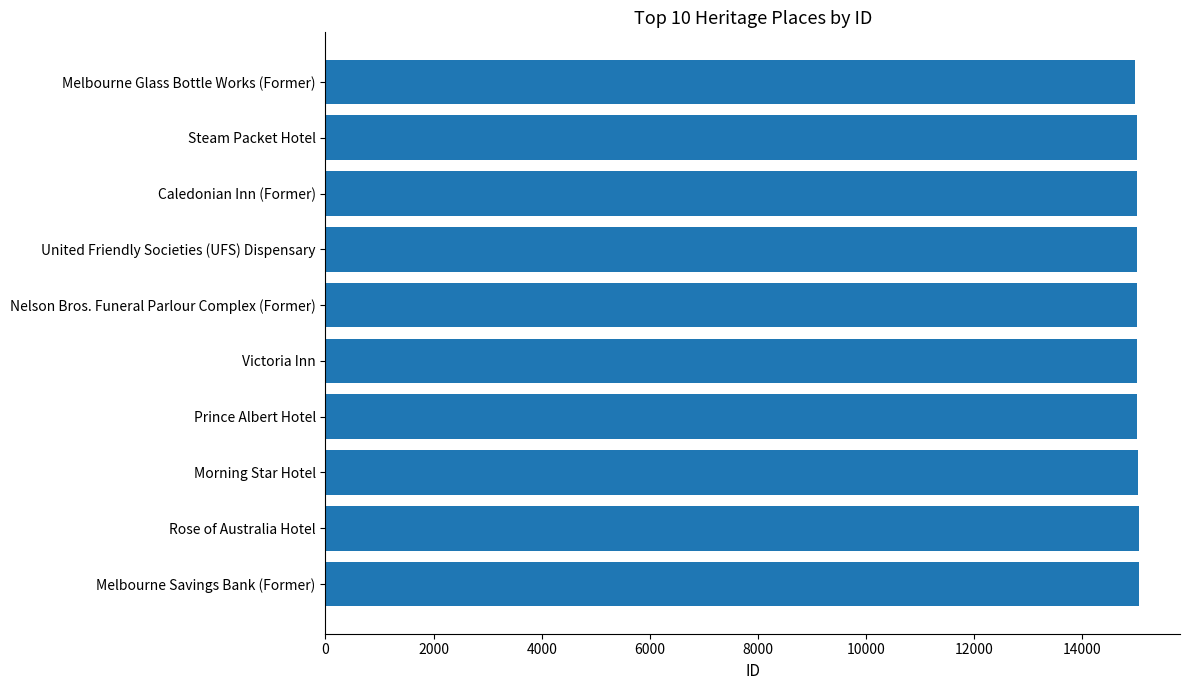

Approximately how many times larger is the value at Melbourne Savings Bank (Former) compared to Steam Packet Hotel?

1.0